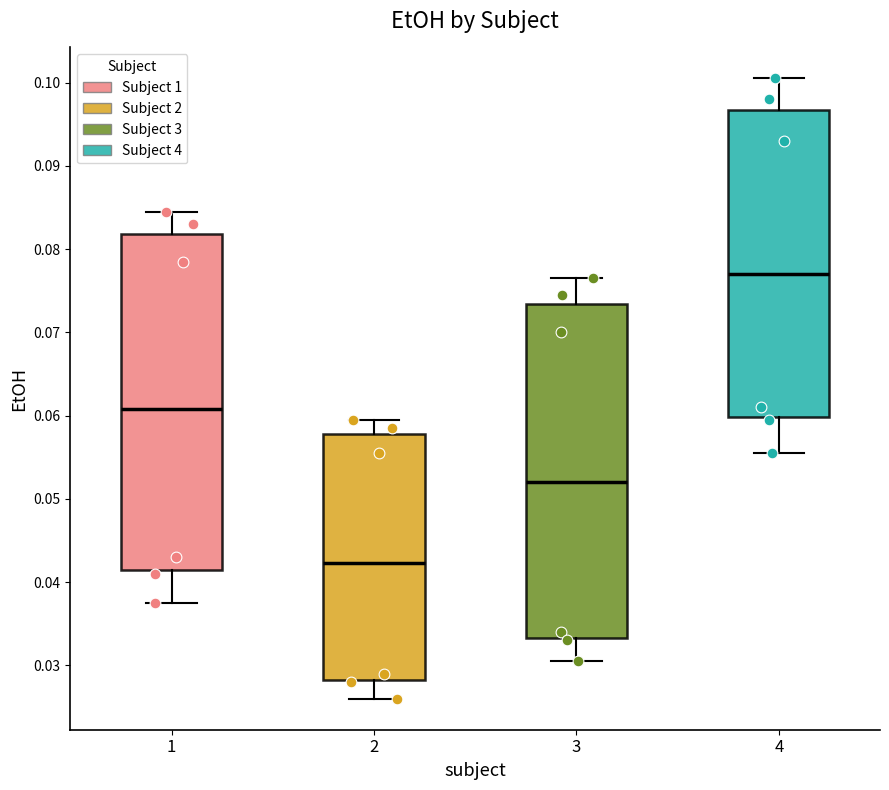

Reading left to right, read every box against the y-axis: the position of its median line, the range the box covers, and the ends of its whiskers. The values are not printed on the chart, so give them approximately, as read against the axis.

1: median 0.061, box 0.042 to 0.082, whiskers 0.038 to 0.085
2: median 0.042, box 0.028 to 0.058, whiskers 0.026 to 0.060
3: median 0.052, box 0.033 to 0.073, whiskers 0.031 to 0.077
4: median 0.077, box 0.060 to 0.097, whiskers 0.056 to 0.101